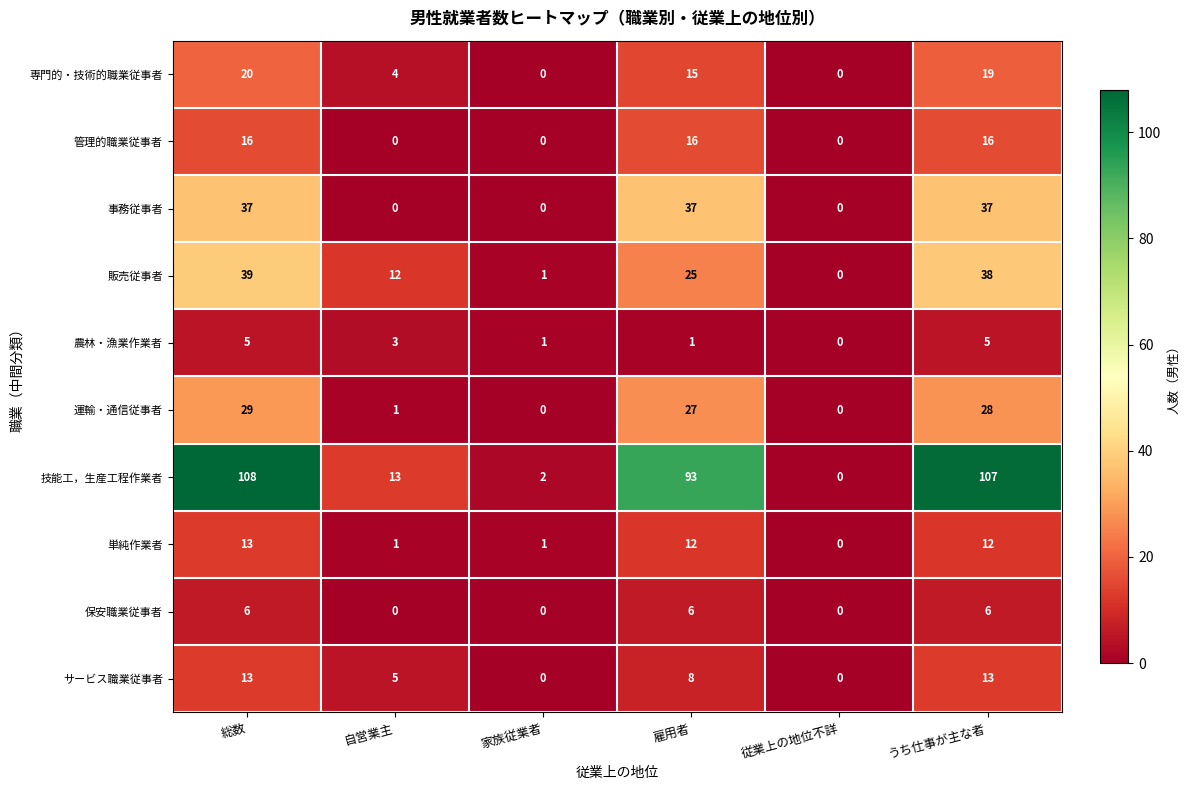

Which series has the widest spread of values?

技能工，生産工程作業者